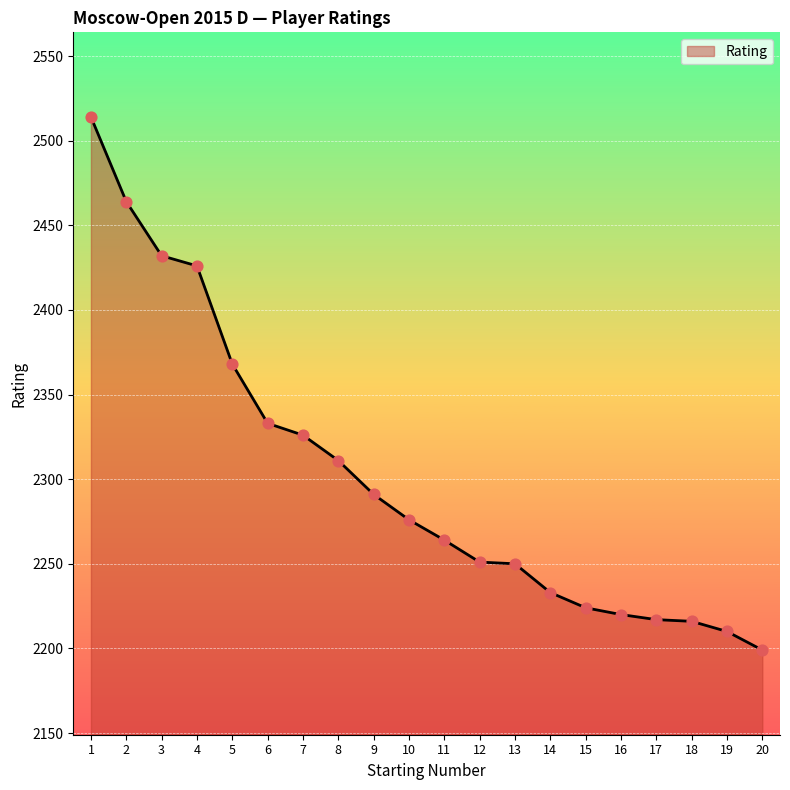

Approximately how many times larger is the value at 6 compared to 10?

1.0